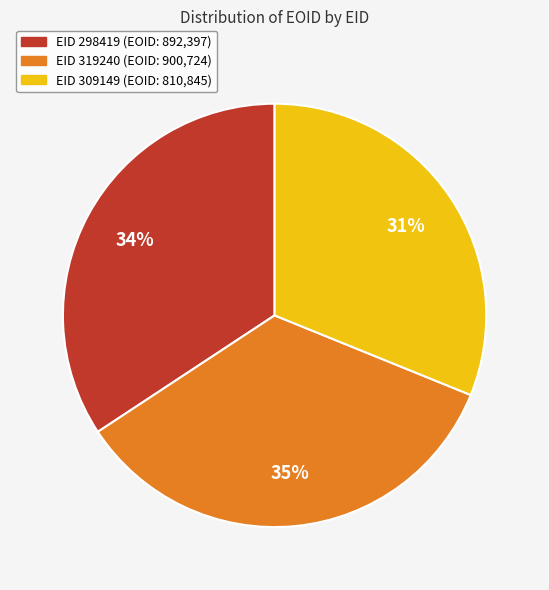

Is there a majority slice in this chart?

No